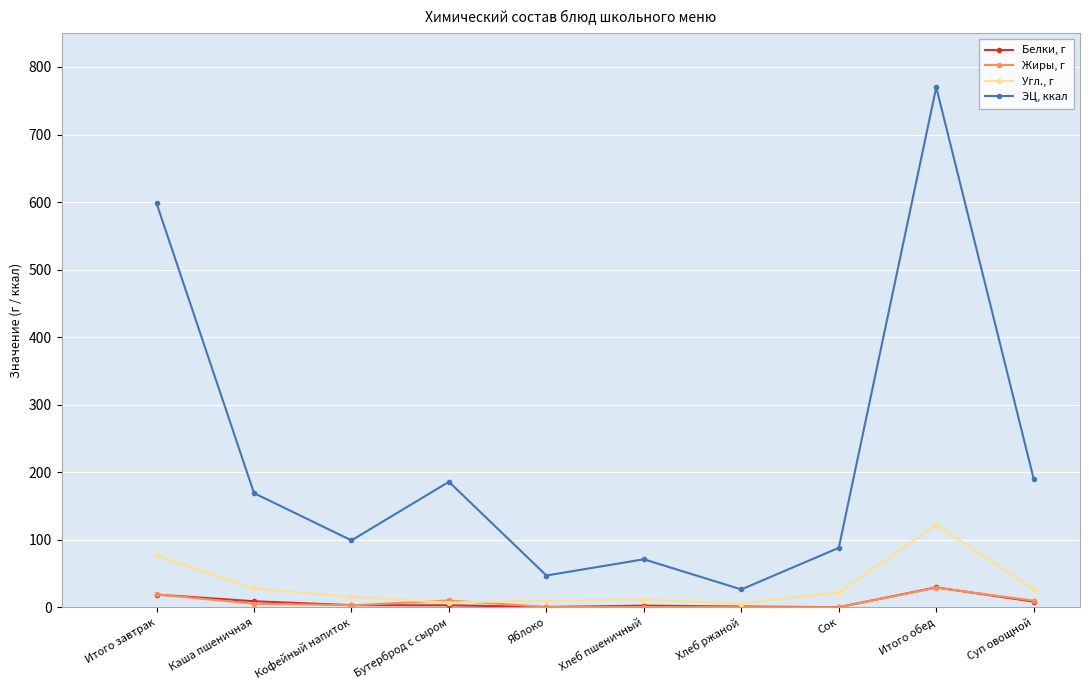

True or false: Жиры, г and ЭЦ, ккал cross at least once.

False